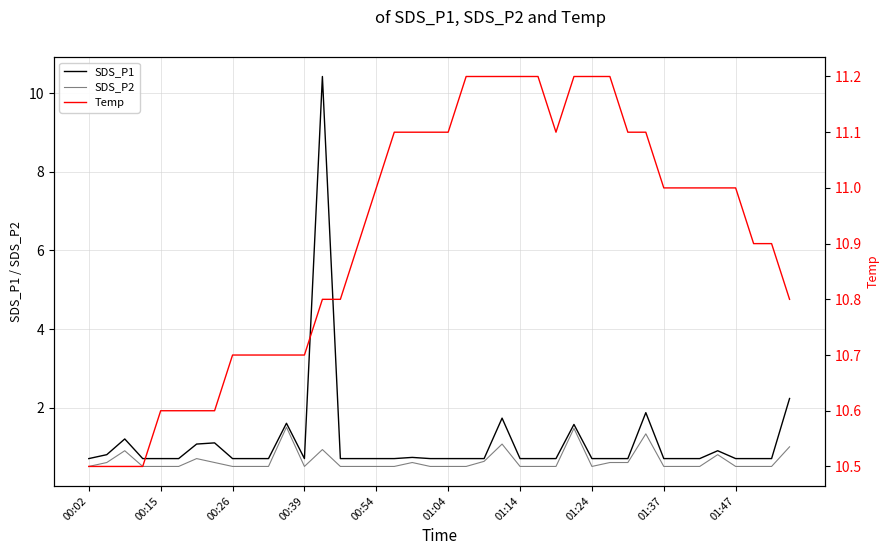

What is the value of the SDS_P1 point at the 28th from the left?

1.6